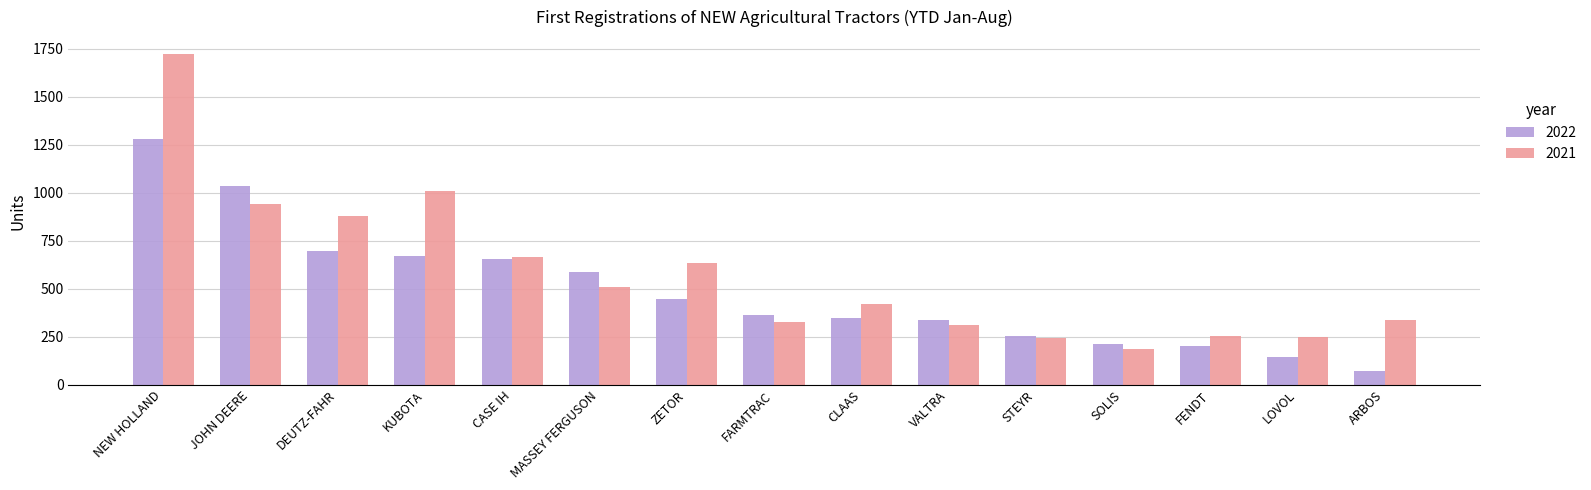

Between CASE IH and ARBOS, which series saw the biggest shift?

2022